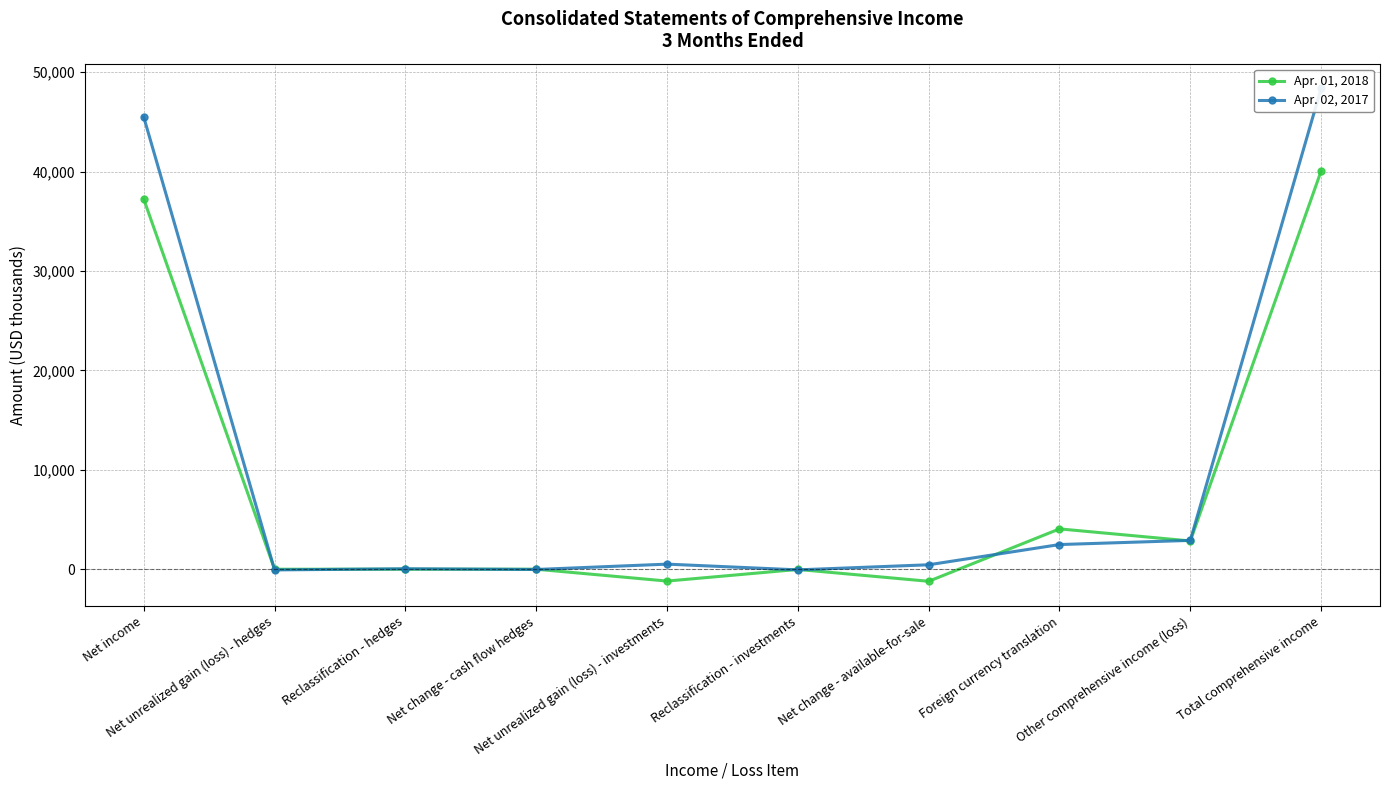

True or false: Apr. 02, 2017 has a value of -39 at Net change - cash flow hedges.

False